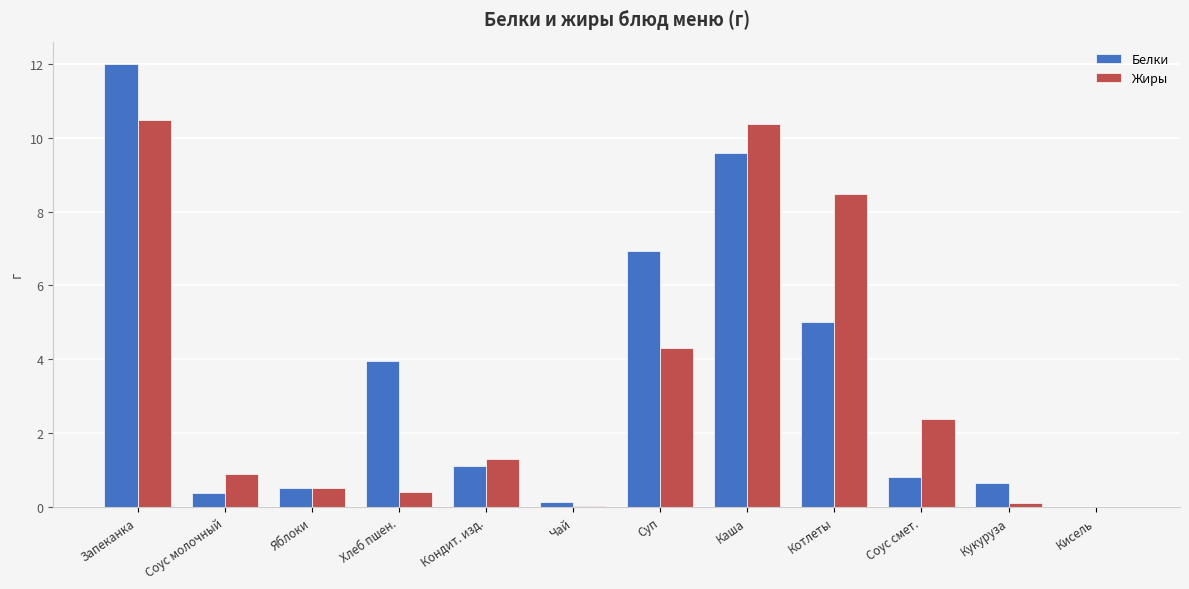

How many groups of bars are there?

12